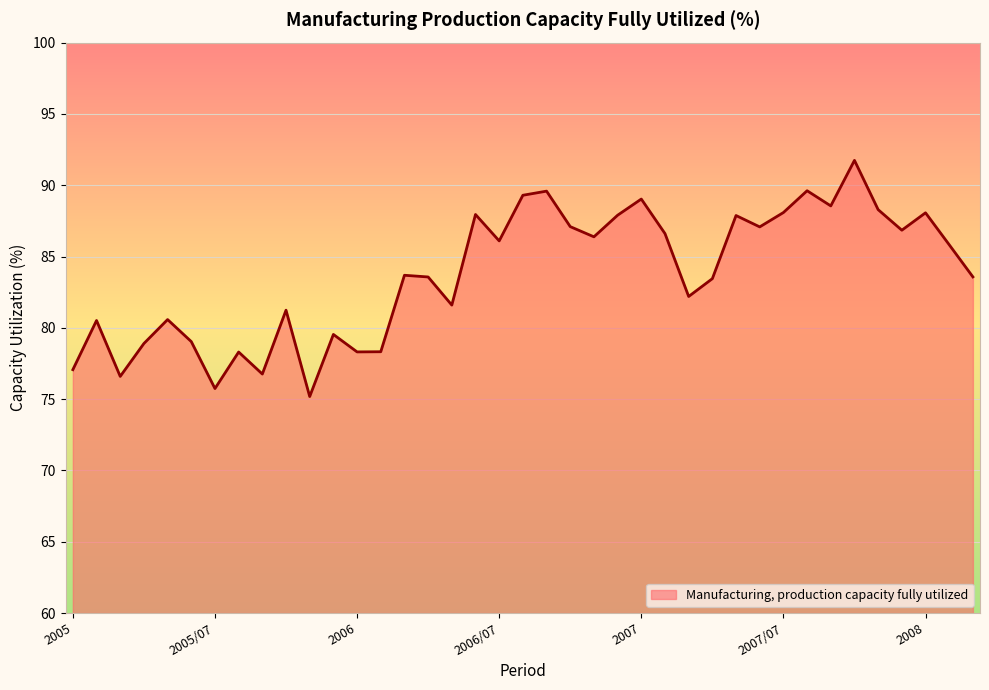

What is the sum of all values?

3266.1